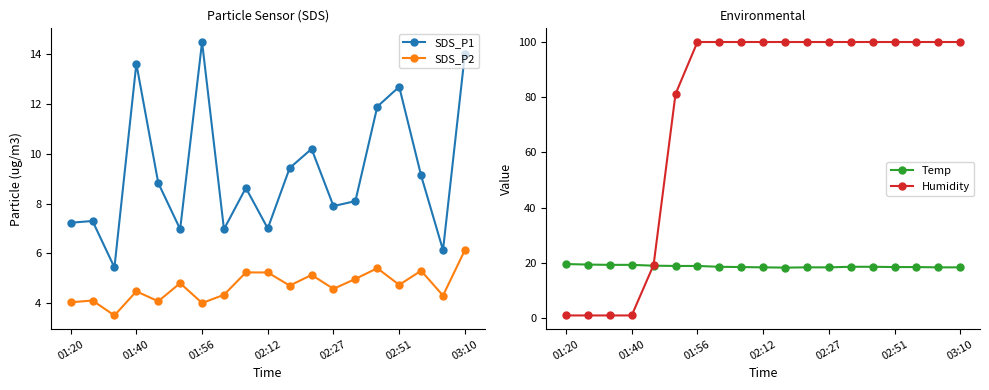

How many categories are shown in the chart?

19